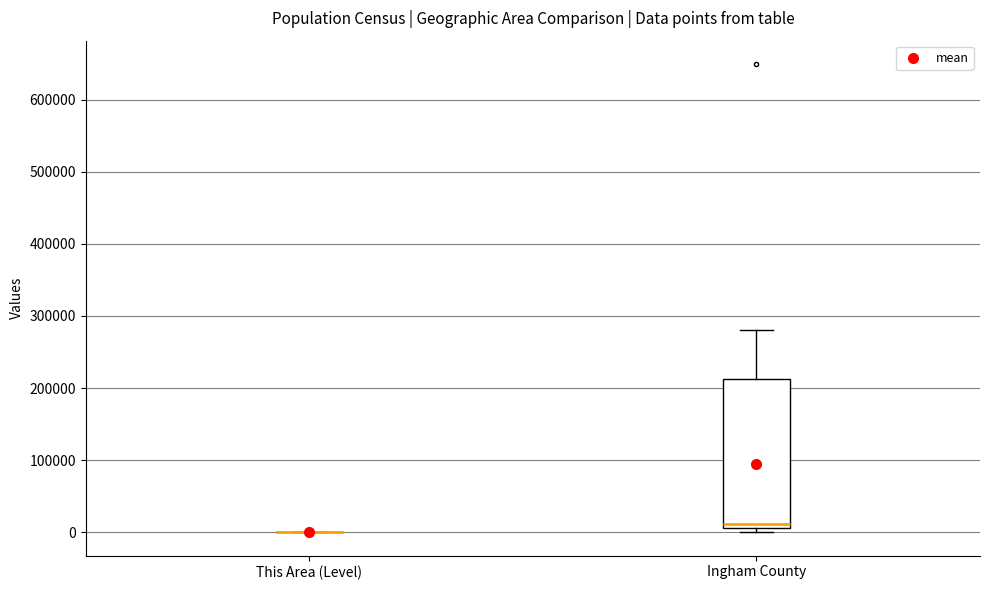

Reading left to right, read every box against the y-axis: the position of its median line, the range the box covers, and the ends of its whiskers. The values are not printed on the chart, so give them approximately, as read against the axis.

This Area (Level): box collapsed to a line at 0, whiskers 0 to 0
Ingham County: median 10000 (just above the box's lower edge), box 10000 to 210000, whiskers 0 to 280000